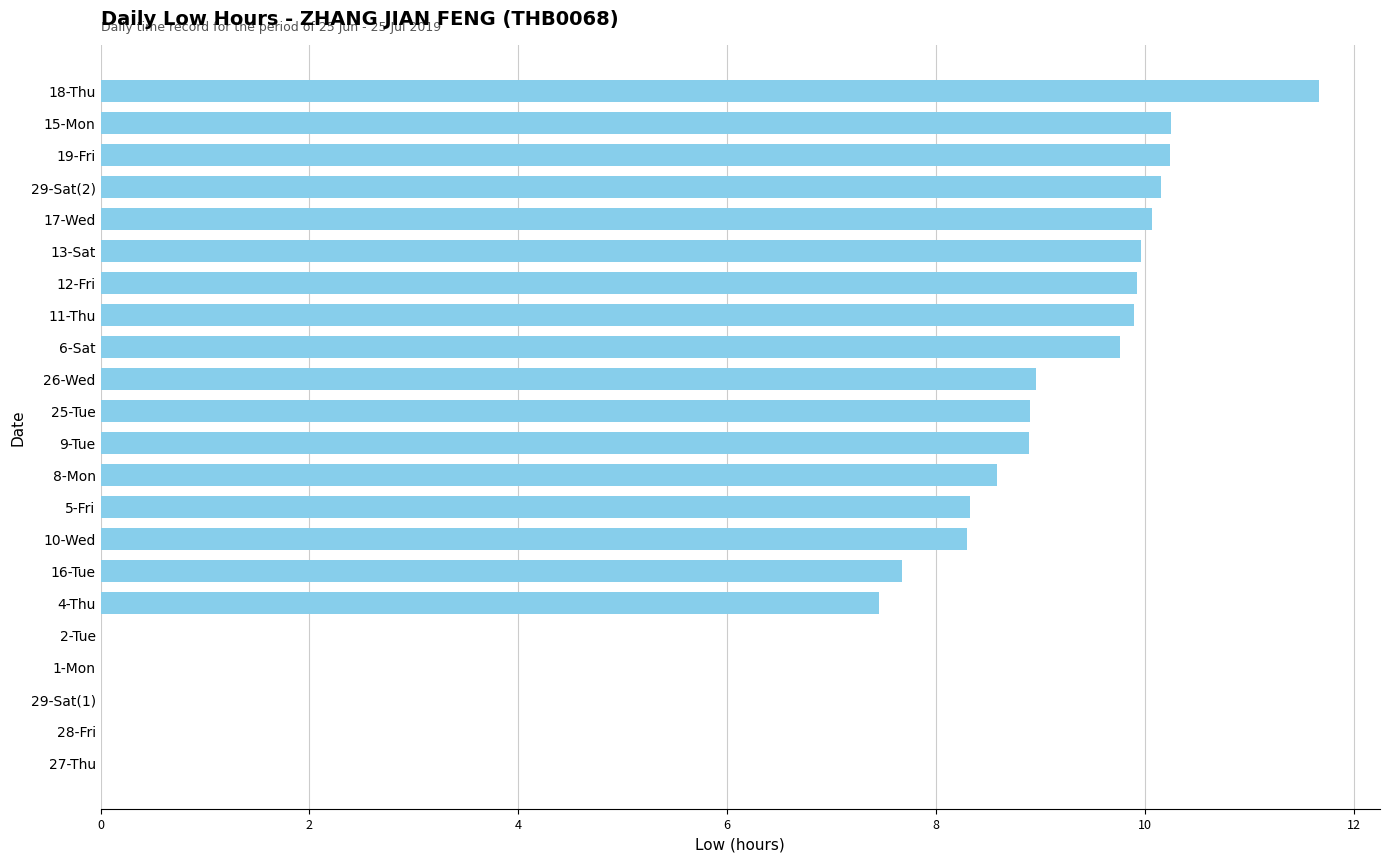

What is the change in value from 16-Tue to 11-Thu?

+2.2